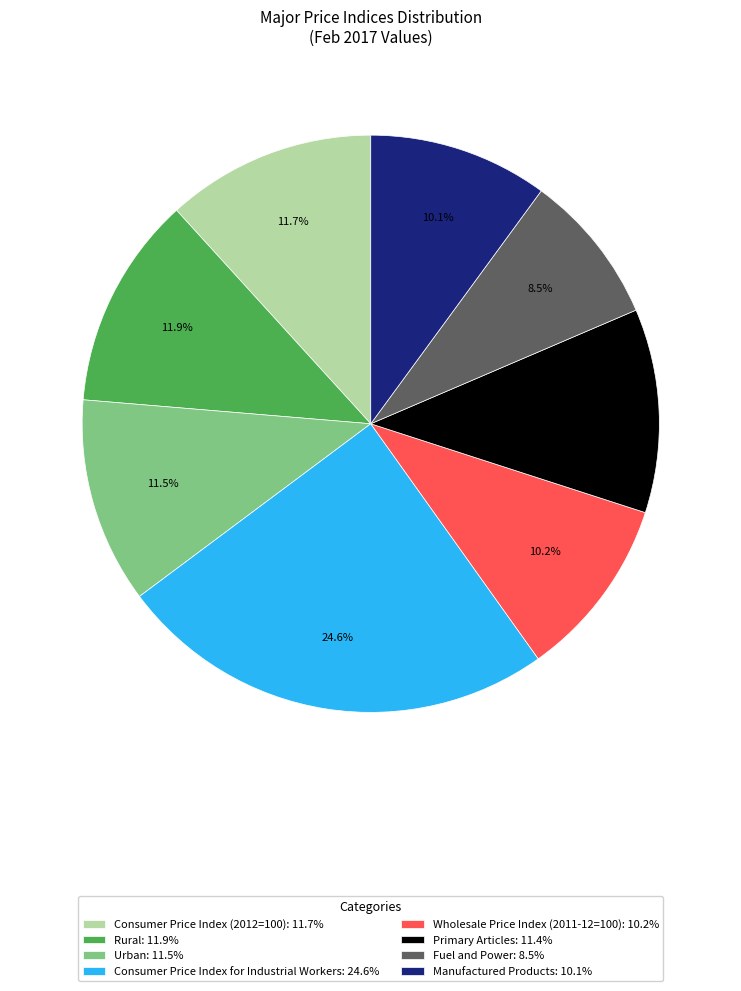

Which slice is the largest?

Consumer Price Index for Industrial Workers